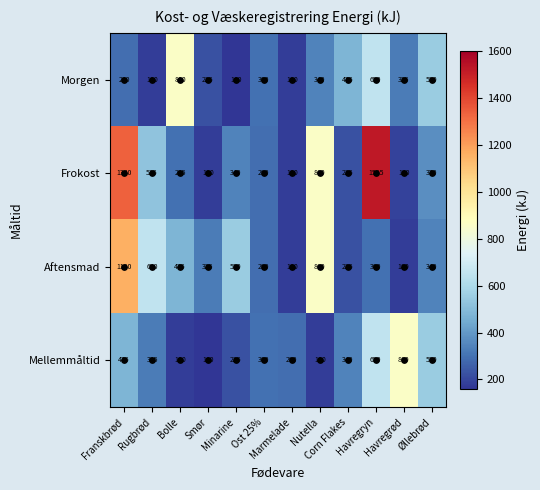

What is the difference between the maximum and minimum values in the Morgen series?

700